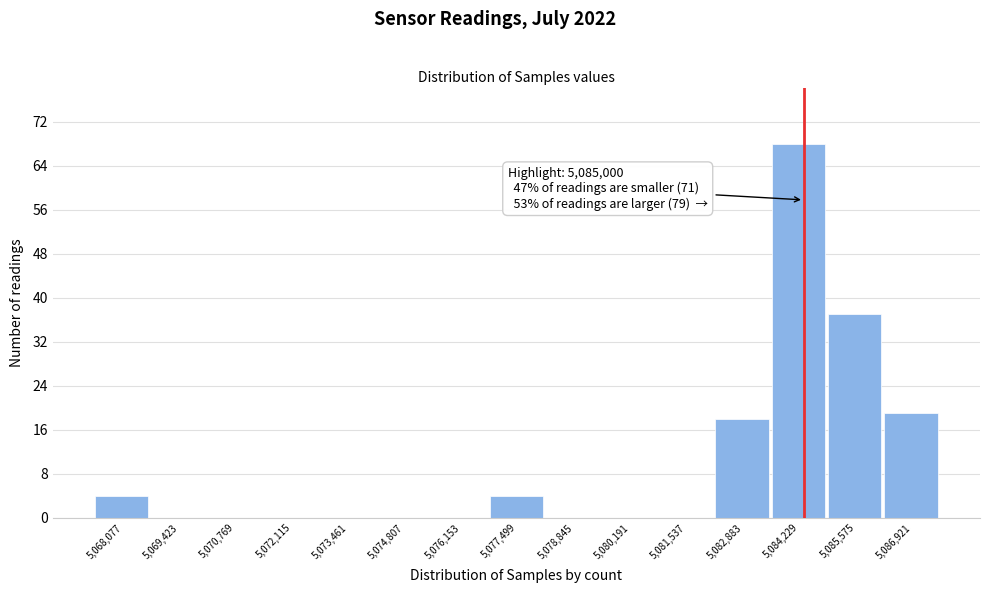

Reading right to left, transcribe all the data shown in this chart.

5,086,921=19	5,085,575=37	5,084,229=68	5,082,883=18	5,081,537=0	5,080,191=0	5,078,845=0	5,077,499=4	5,076,153=0	5,074,807=0	5,073,461=0	5,072,115=0	5,070,769=0	5,069,423=0	5,068,077=4